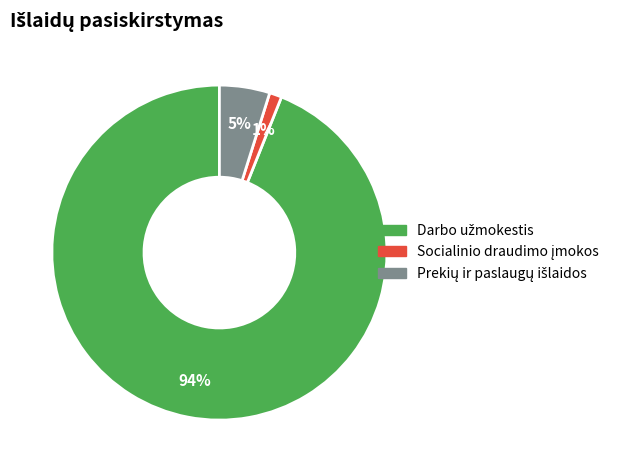

To the nearest percent, what is the difference between the largest and smallest slice percentages?

93%